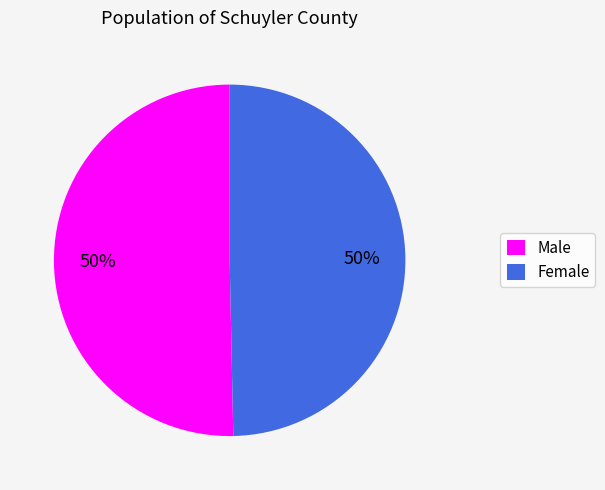

To the nearest percent, what is the combined percentage of Male and Female?

100%